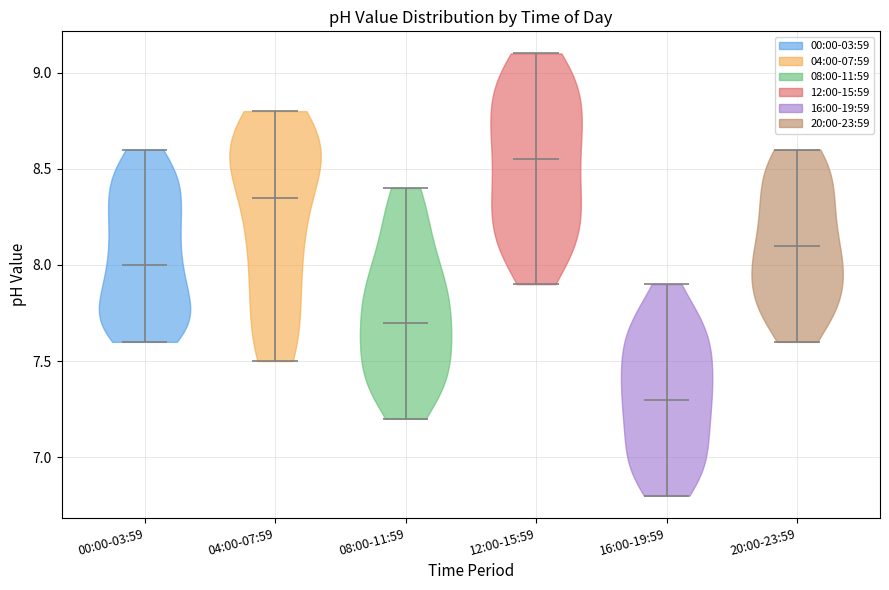

Which violin has the lowest median line?

16:00-19:59